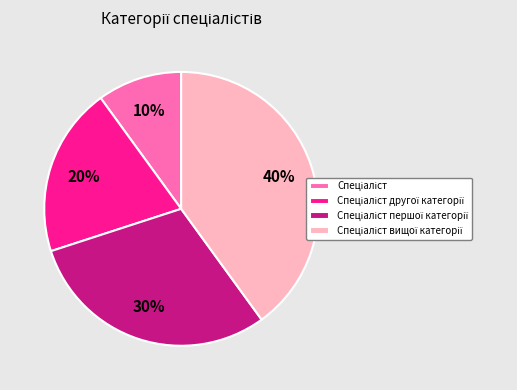

To the nearest percent, what is the difference between the largest and smallest slice percentages?

30%